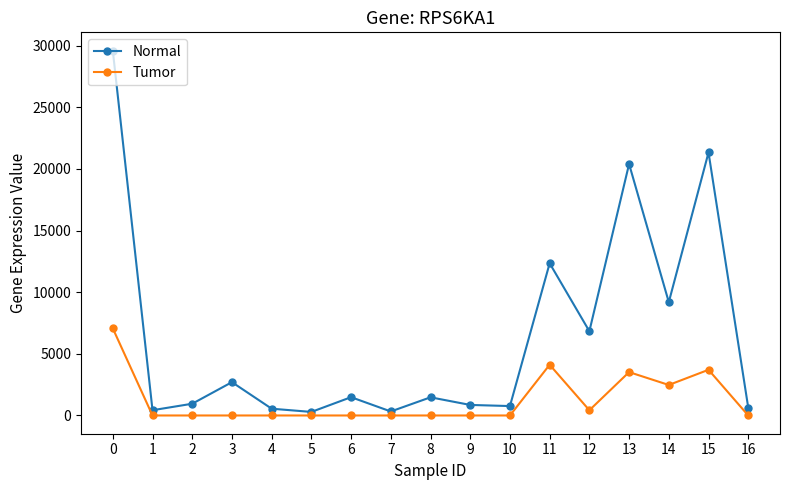

What is the greatest value displayed?

29606